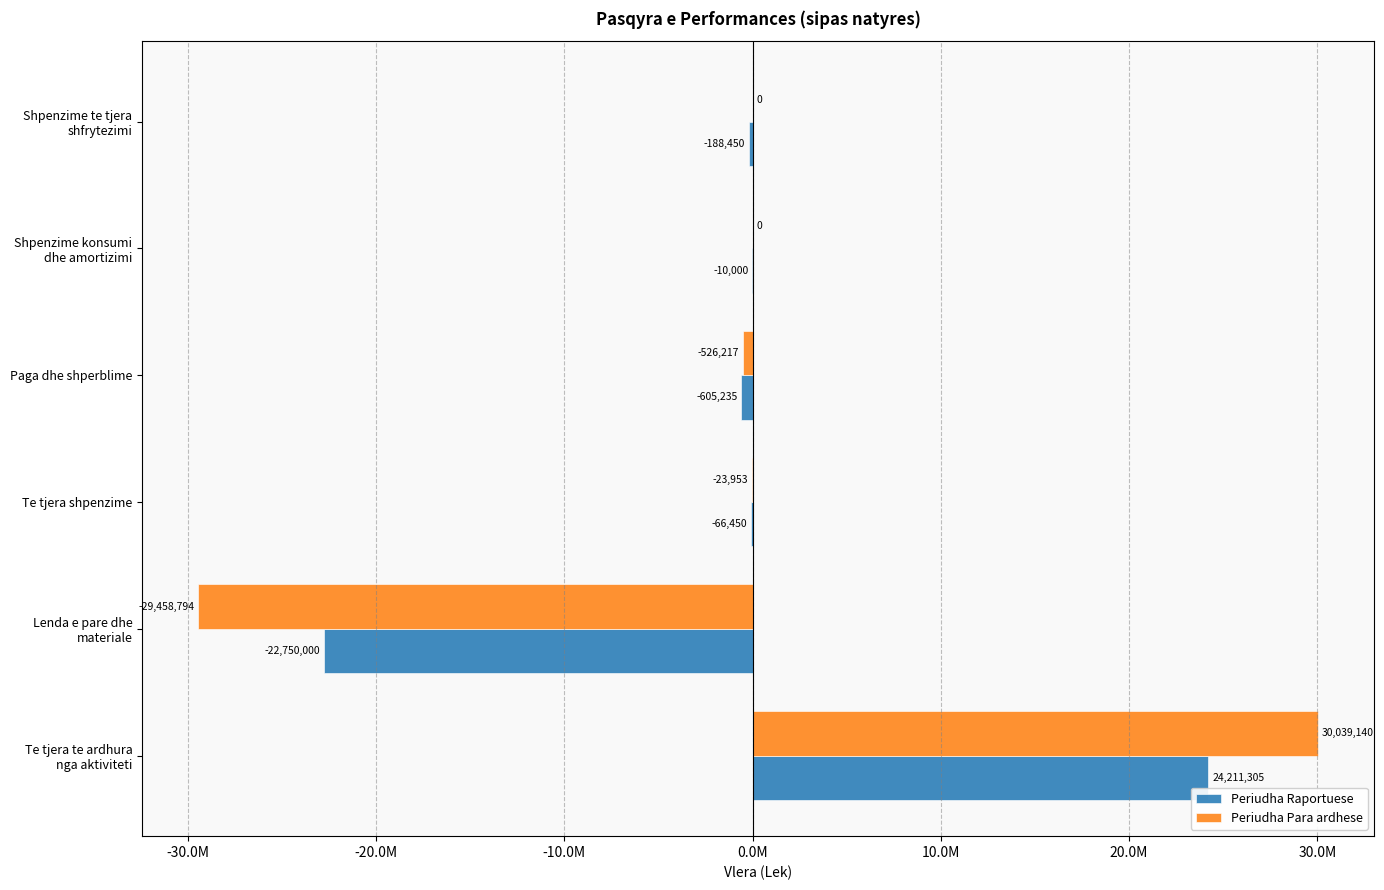

What is the difference between the second highest and minimum values in the Periudha Raportuese series?

22740000